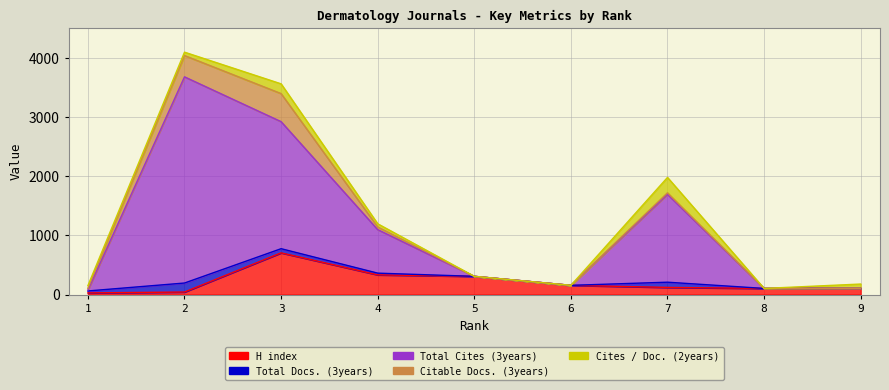

Which series has the largest range (max minus min)?

Total Cites (3years)